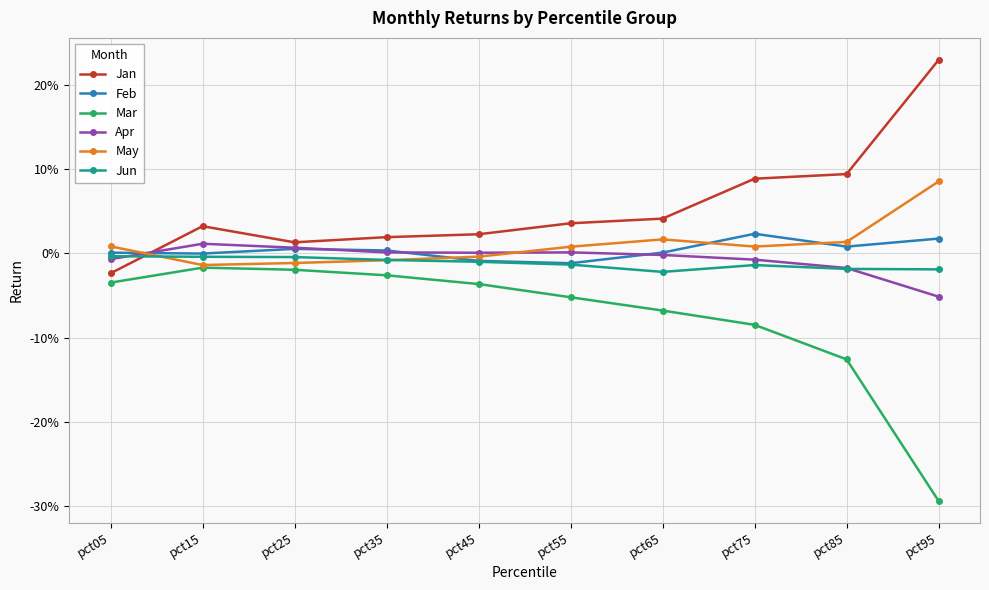

Is the value of Jun at pct25 greater than the value of May at pct85?

No